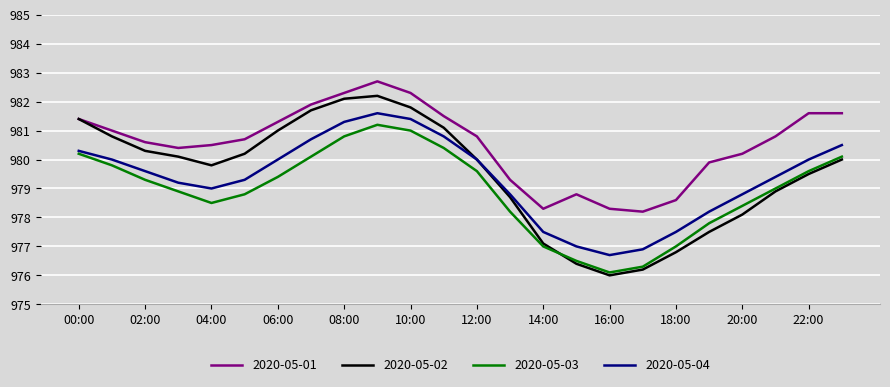

List the series in order of their peak value, lowest first.

2020-05-03, 2020-05-04, 2020-05-02, 2020-05-01